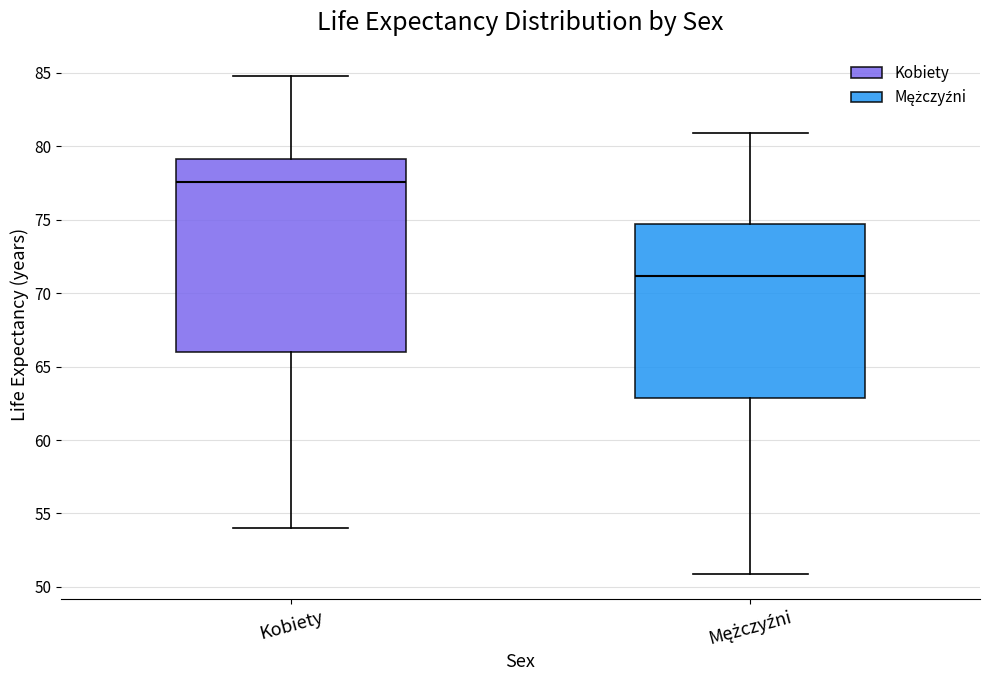

Reading left to right, transcribe this box plot: for each box, give where its median line is, the range the box spans, and where its two whiskers end, as read against the y-axis. The values are not printed on the chart, so give them approximately, as read against the axis.

Kobiety: median 77.5, box 66.0 to 79.0, whiskers 54.0 to 85.0
Mężczyźni: median 71.0, box 63.0 to 74.5, whiskers 51.0 to 81.0